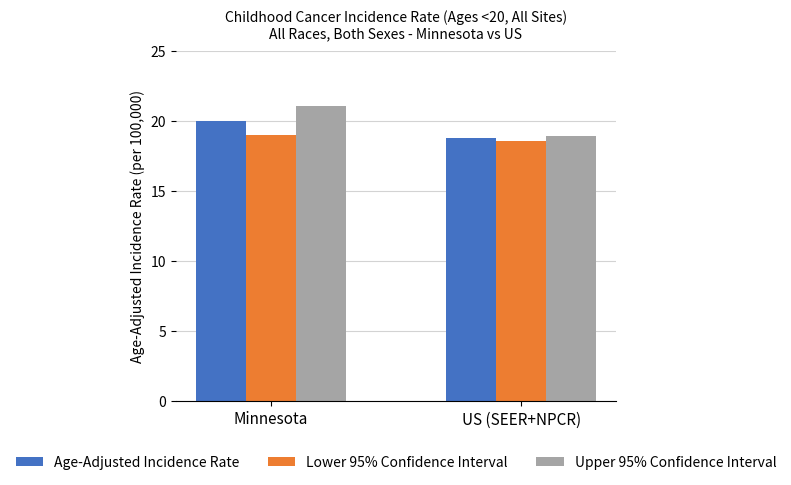

Reading left to right, transcribe all the data shown in this chart.

Age-Adjusted Incidence Rate: Minnesota=20.0	US (SEER+NPCR)=18.8
Lower 95% Confidence Interval: Minnesota=19.0	US (SEER+NPCR)=18.6
Upper 95% Confidence Interval: Minnesota=21.1	US (SEER+NPCR)=18.9